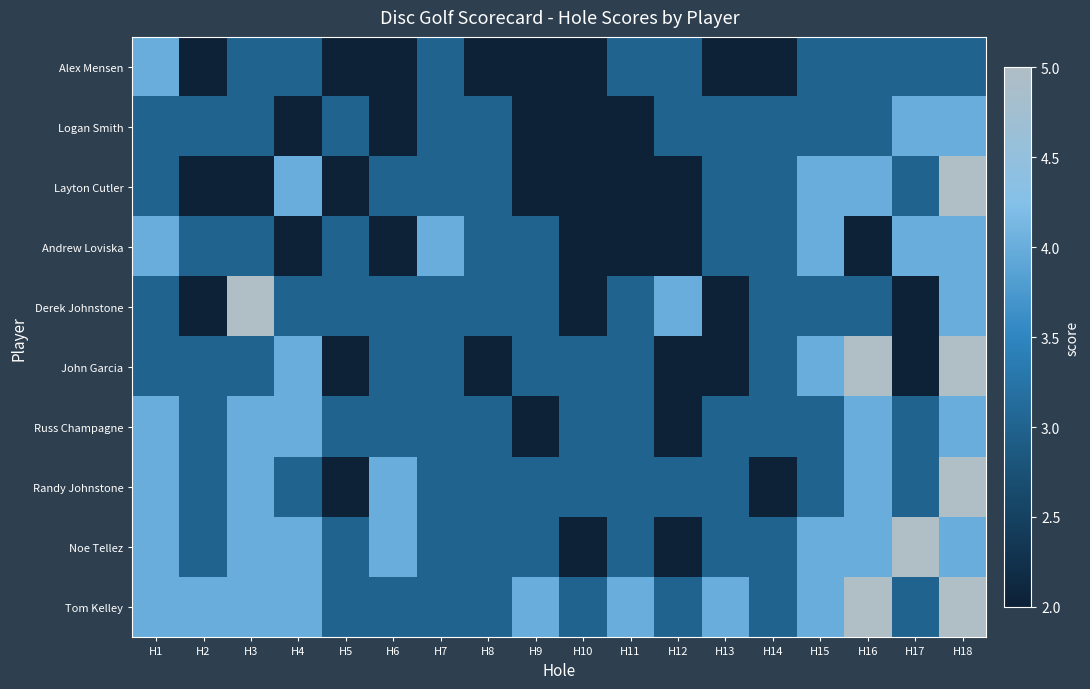

At which category does the chart reach its peak across all series?

H18